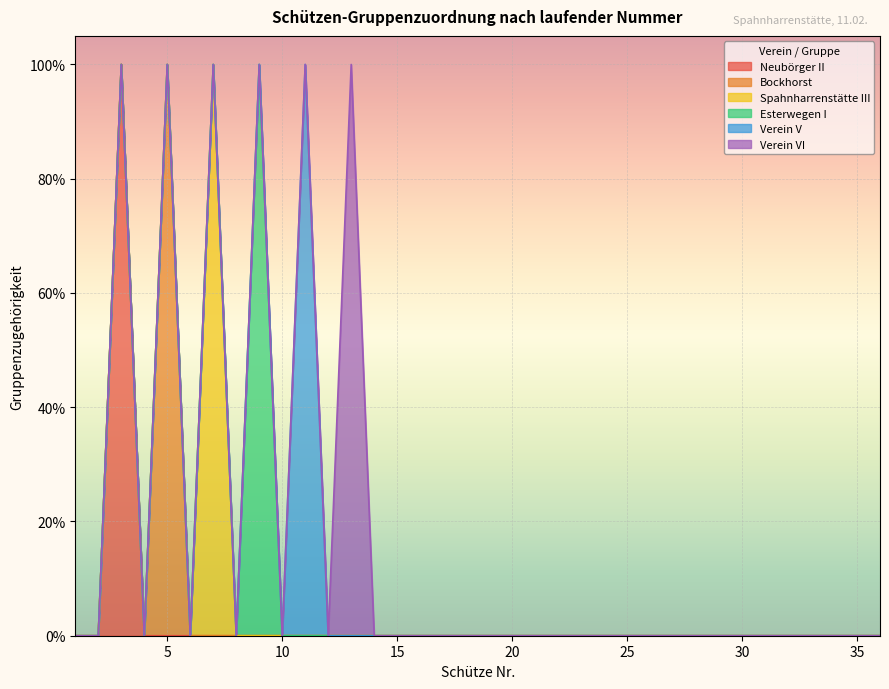

What is the difference between the maximum and minimum values in the Verein V series?

1